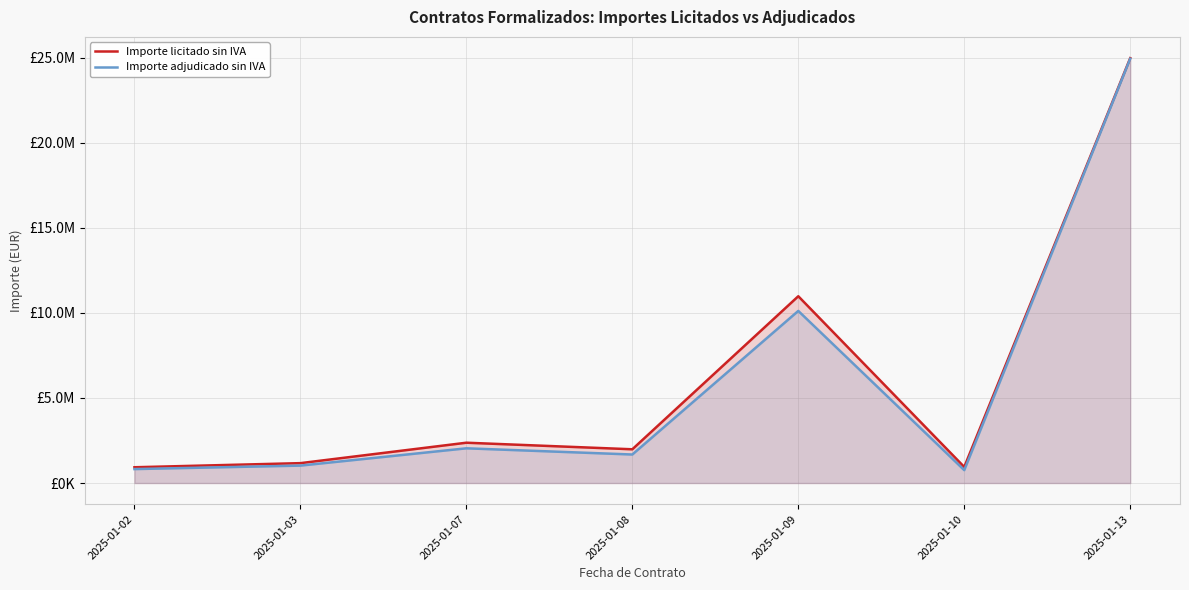

List the series in order of their overall mean, lowest first.

Importe adjudicado sin IVA, Importe licitado sin IVA